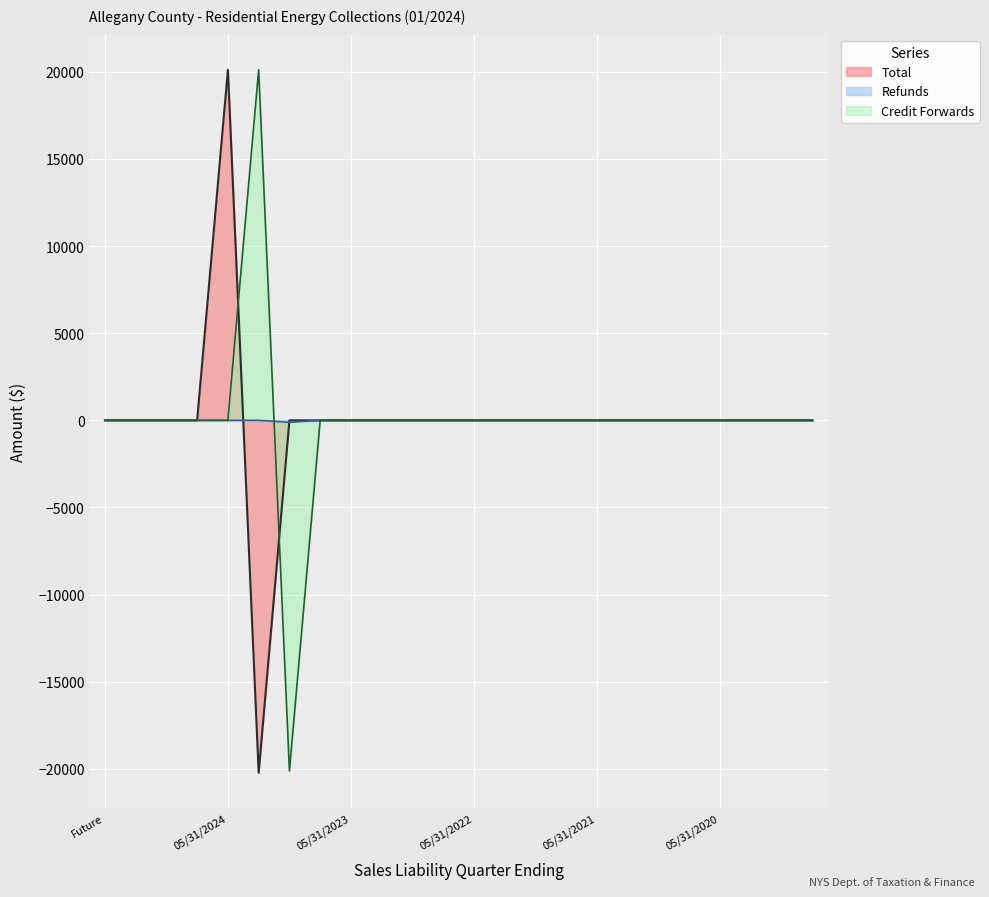

How many data points does each series have?

24